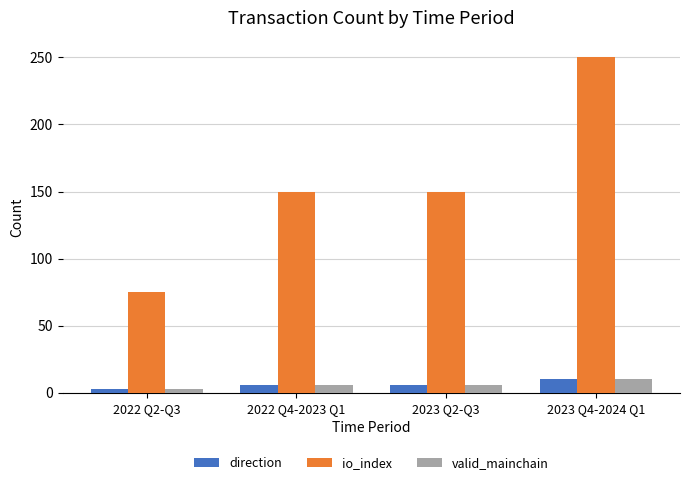

What is the maximum value for direction?

10